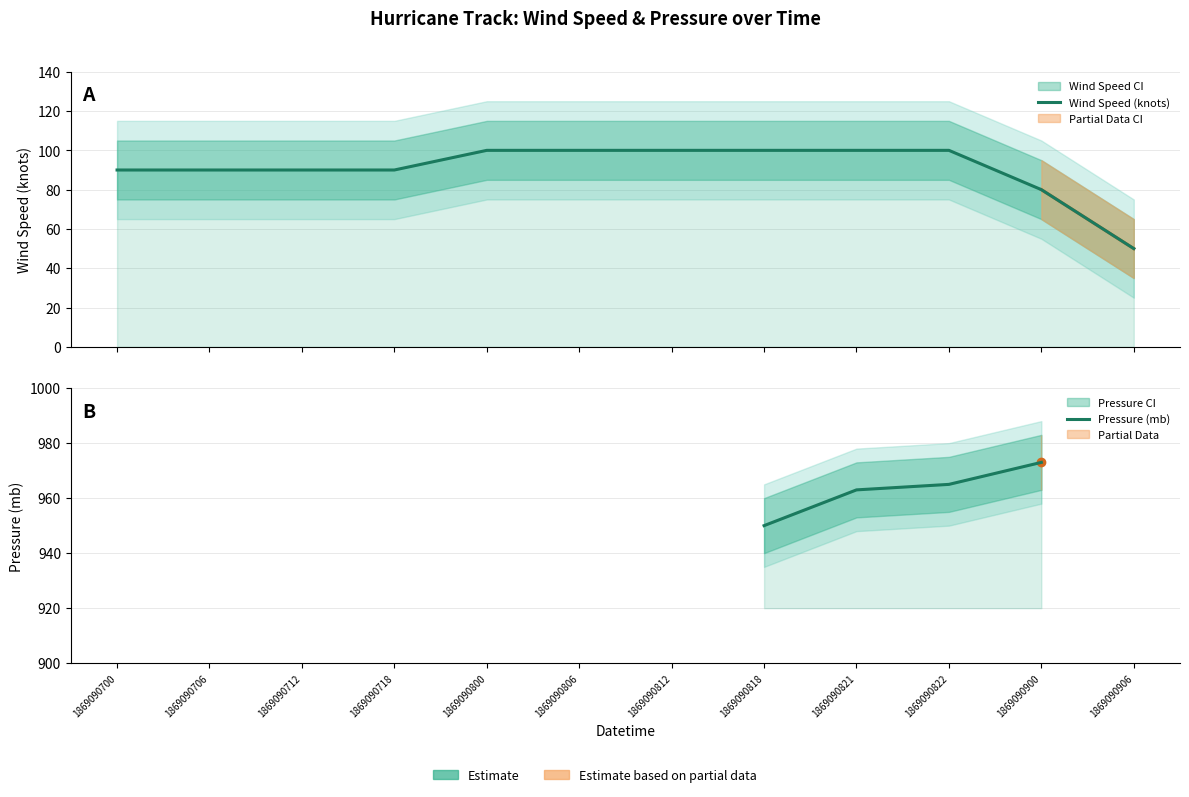

Which has a higher value, 1869090800 or 1869090712?

1869090800